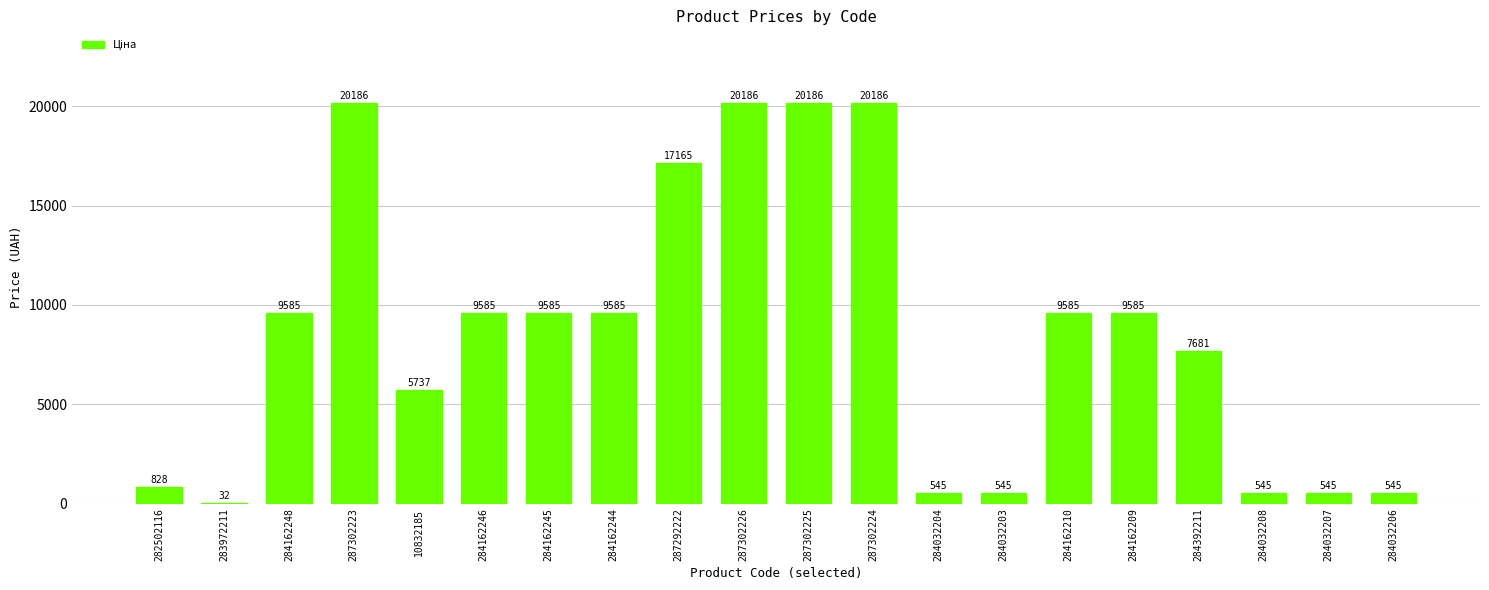

What is the sum of the values at 284032204 and 284032203?

1090.0